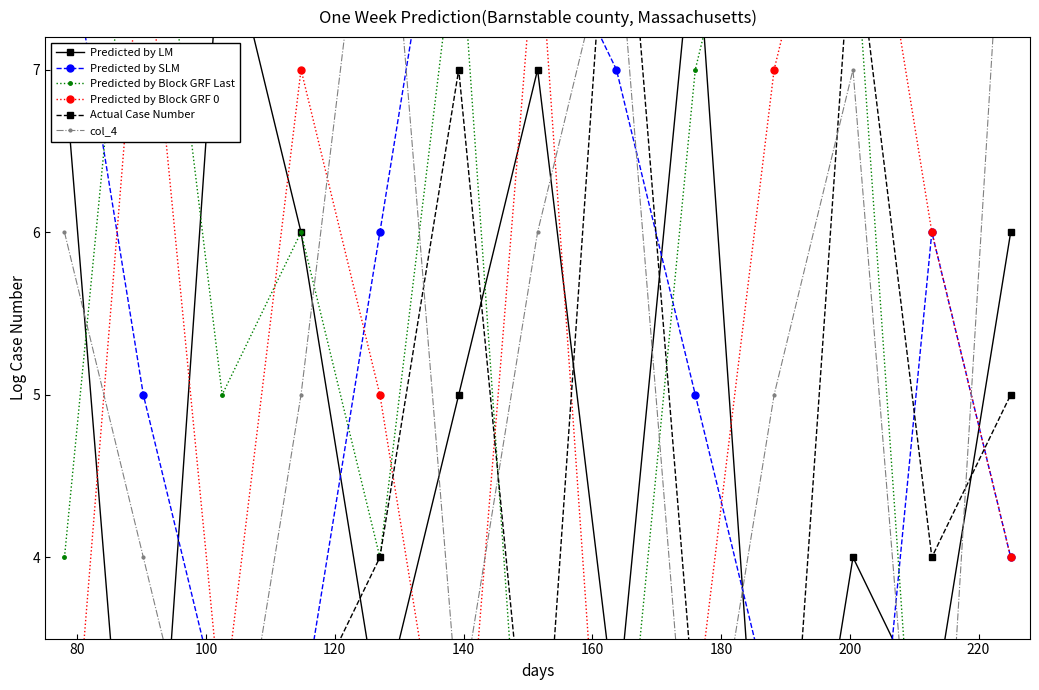

What is the spread (max minus min) of values at 120?

4